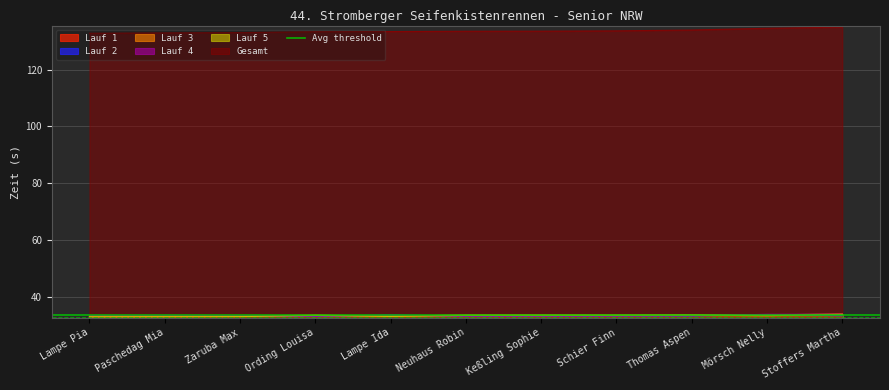

What are all the series names shown in the legend?

Lauf 1, Lauf 2, Lauf 3, Lauf 4, Lauf 5, Gesamt